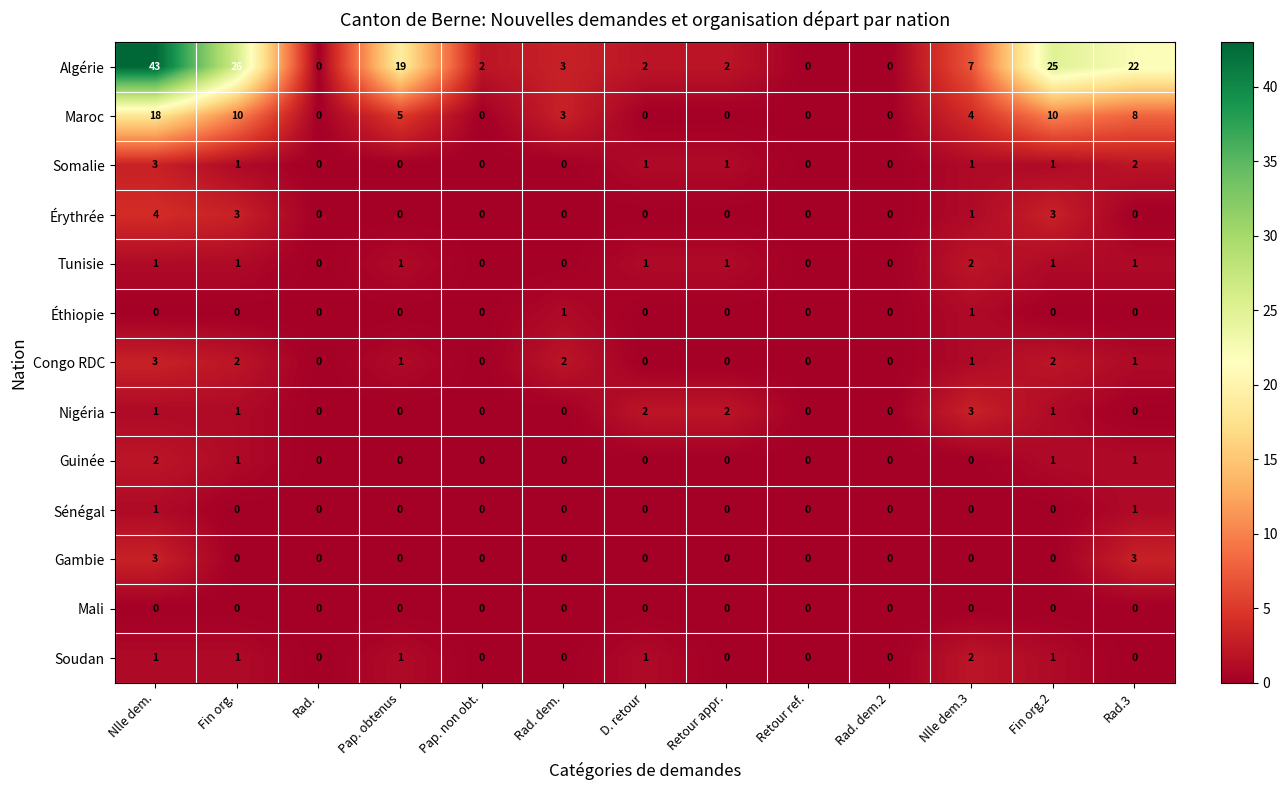

How many Guinée values are between 0 and 1?

12